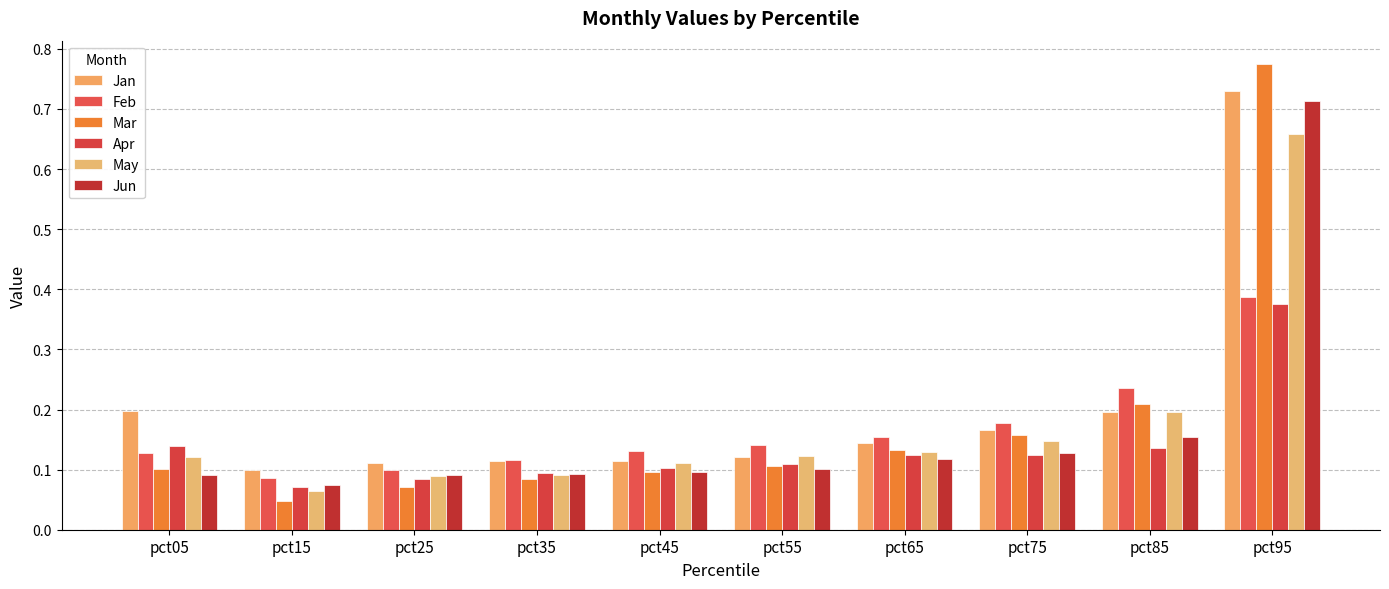

True or false: Feb has a value of 0.4 at pct95.

True